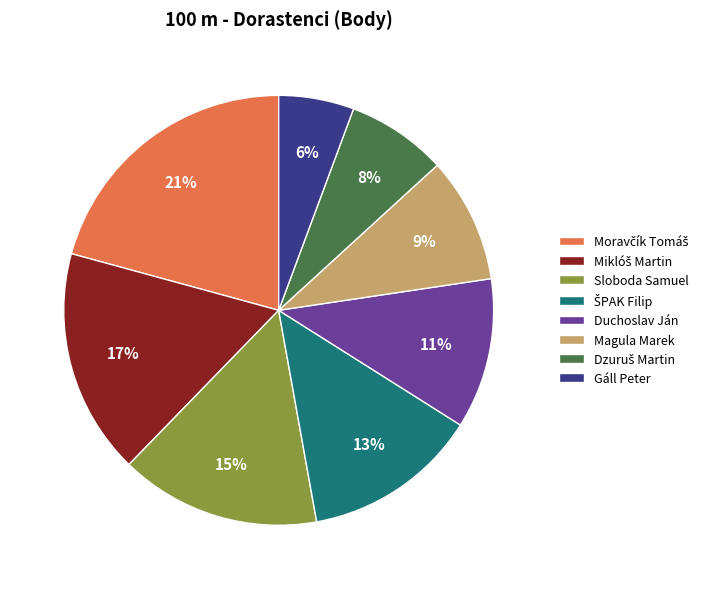

Which slice is the smallest?

Gáll Peter